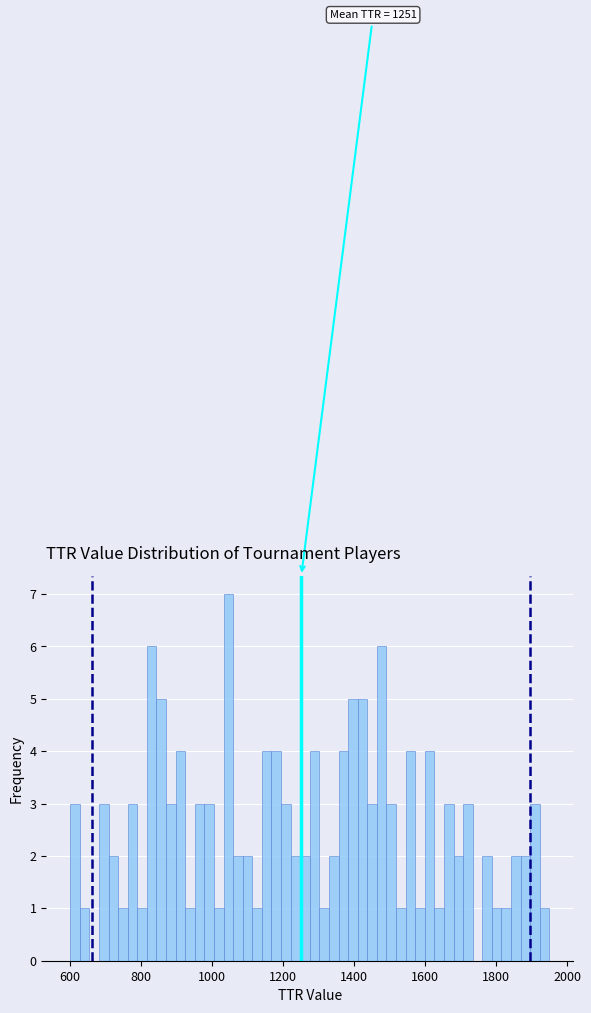

Around what value on the x-axis is the tallest bar? Give the approximate position of its centre, as read against the axis.

1040